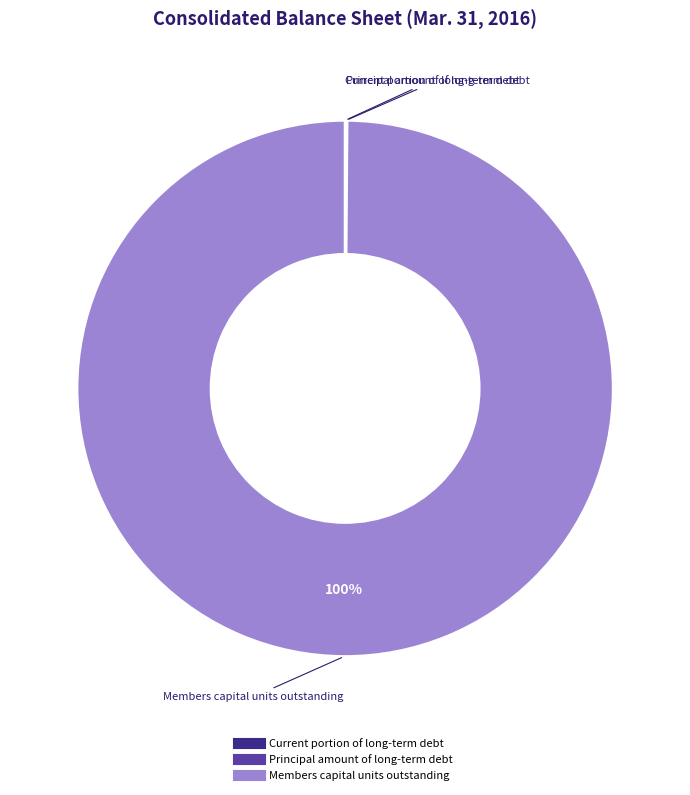

What is the largest slice in the pie chart?

Members capital units outstanding